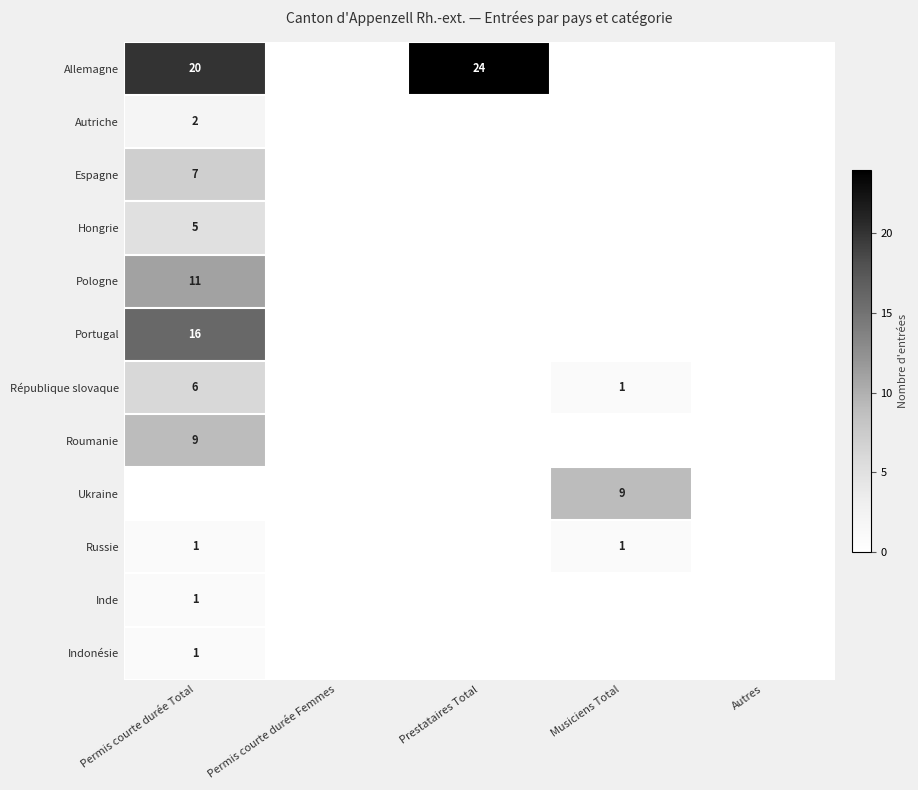

True or false: République slovaque has a value of 1 at Musiciens Total.

True